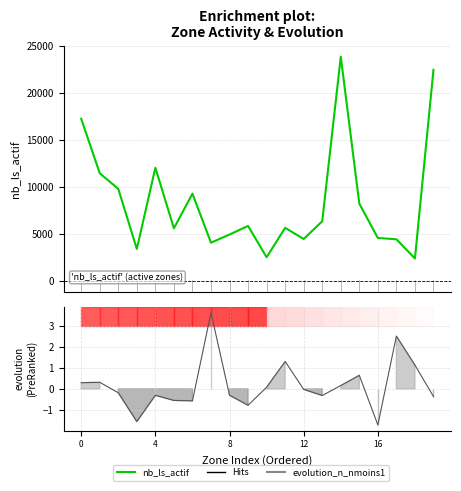

What is the approximate value at 14, to the nearest 10?

23860